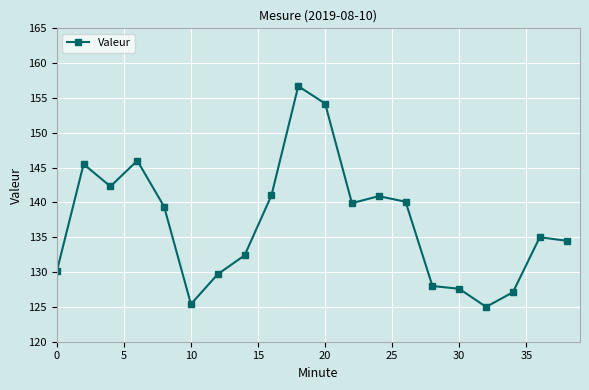

What is the sum of all values?

2740.8